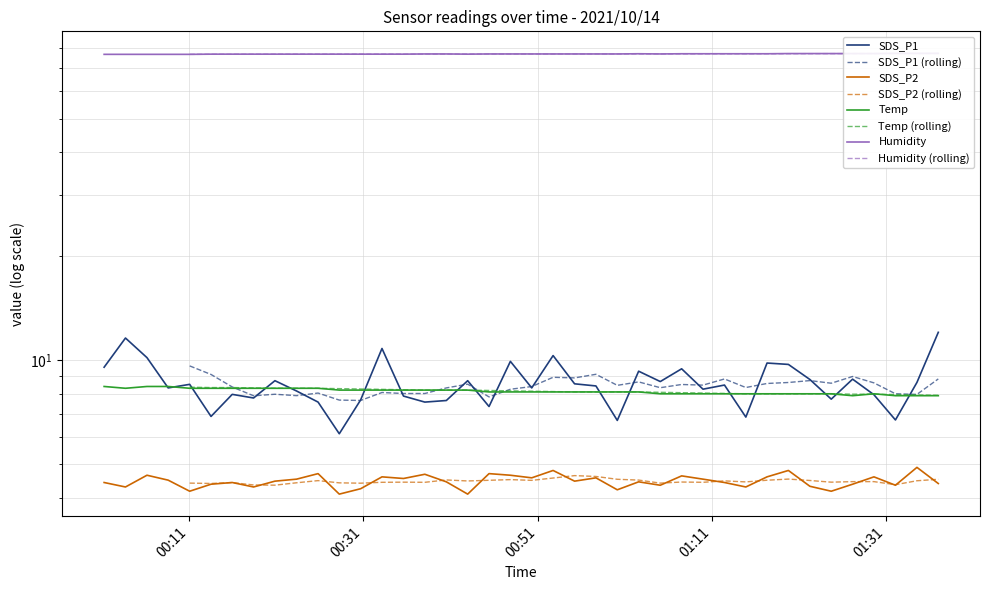

Which series has the largest total across all categories?

Humidity